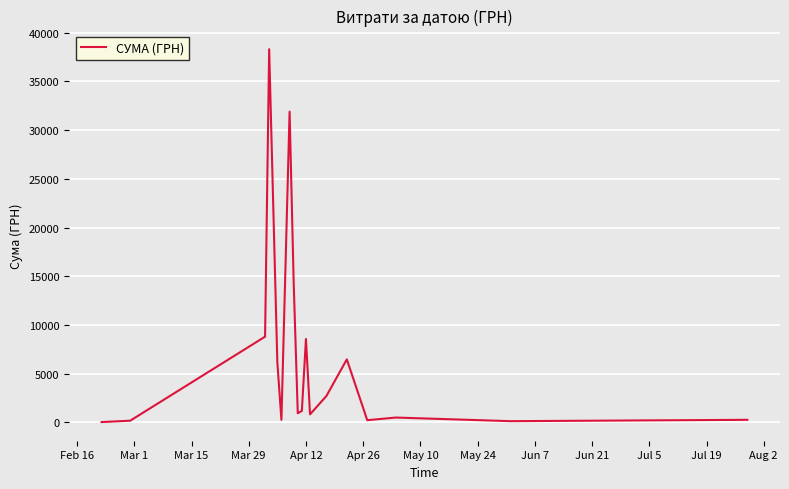

What is the difference between the maximum and minimum values?

38264.5